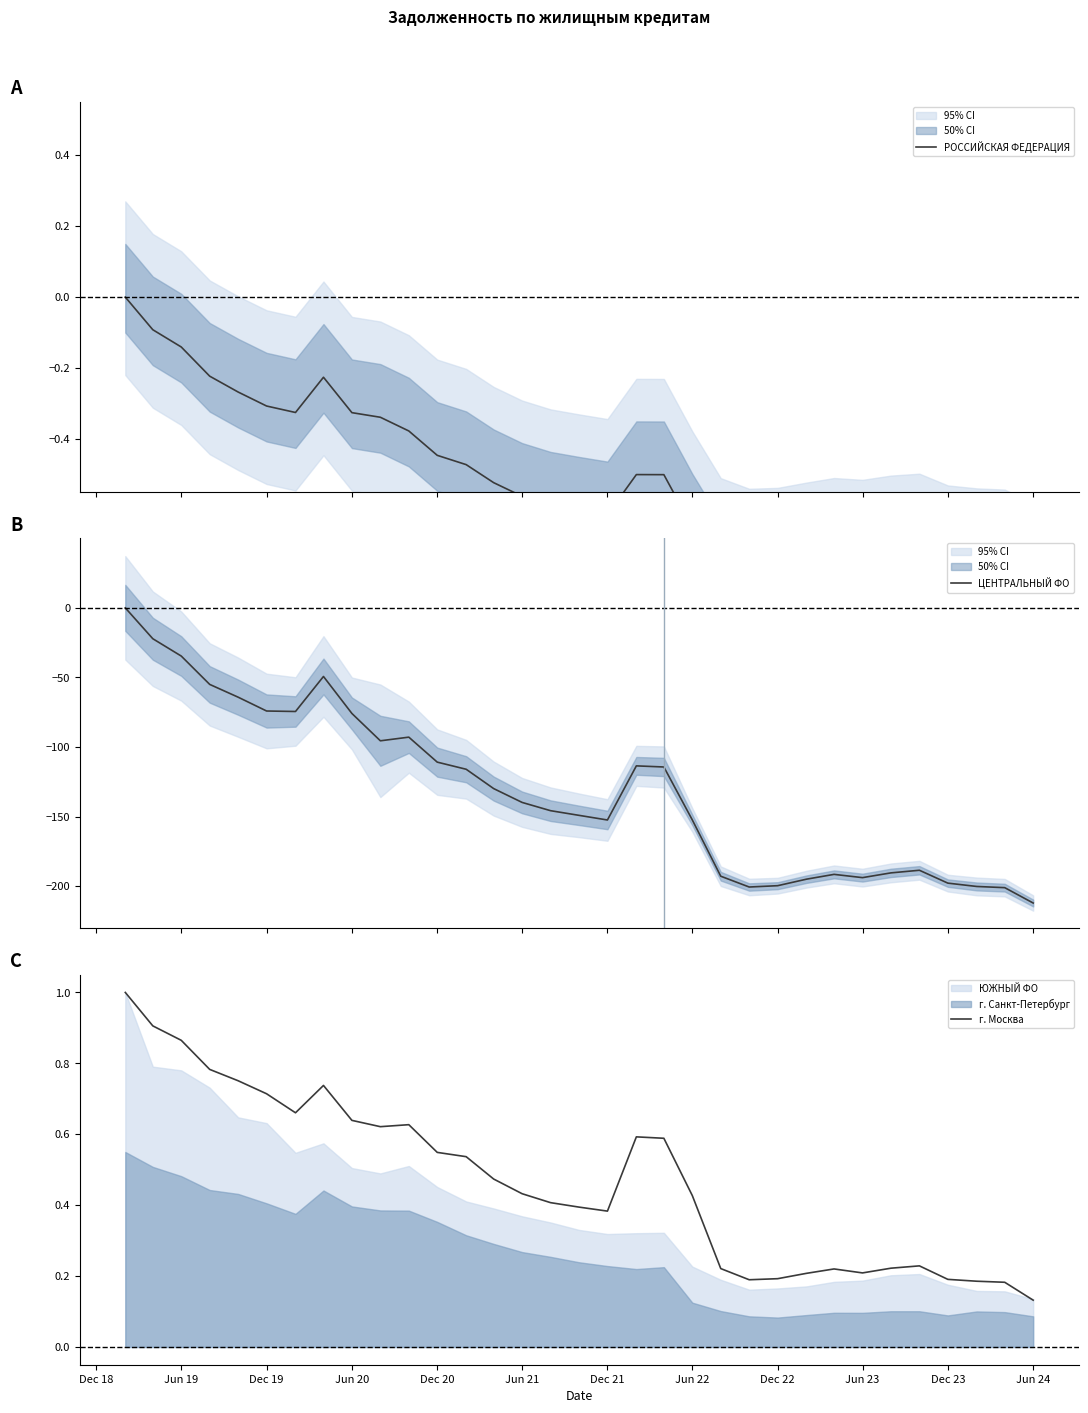

What is the lowest value of the ЦЕНТРАЛЬНЫЙ ФО series?

-212.0